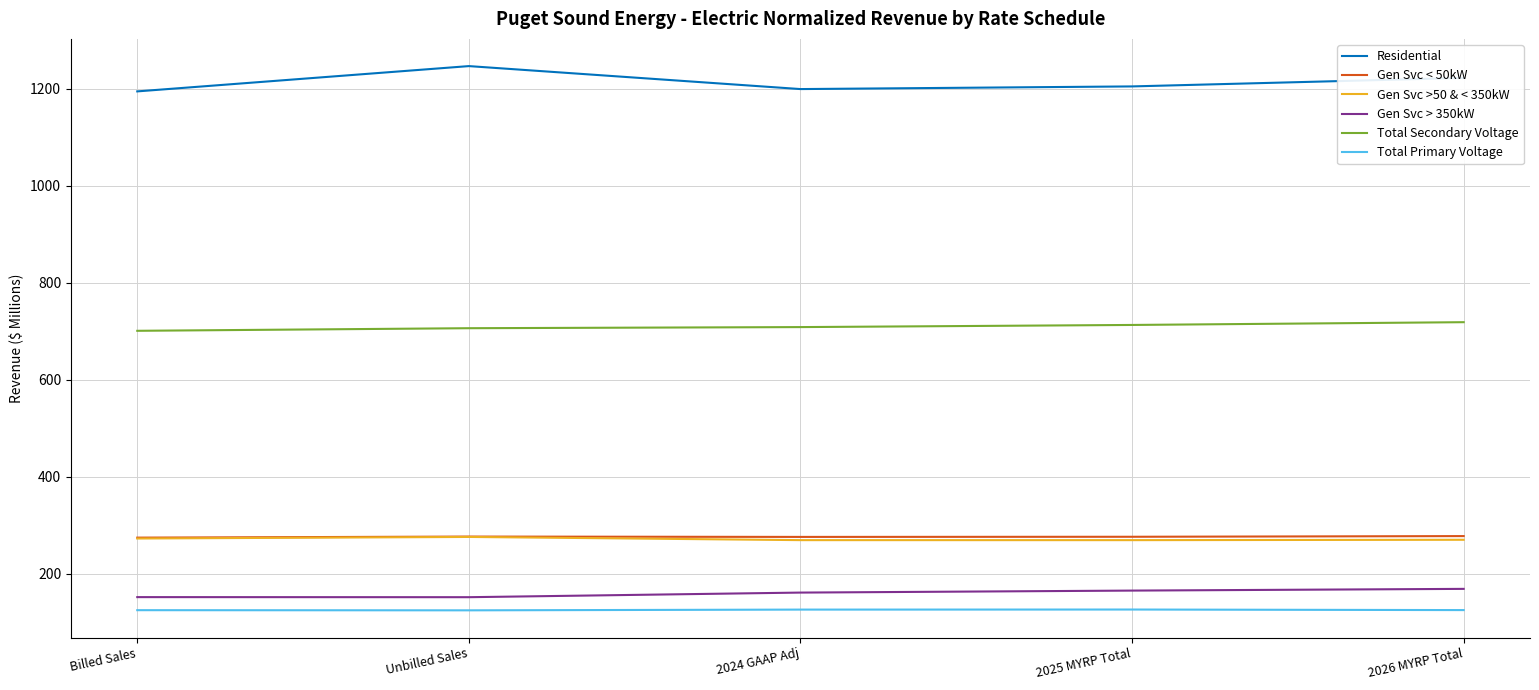

Which series has the largest total across all categories?

Residential